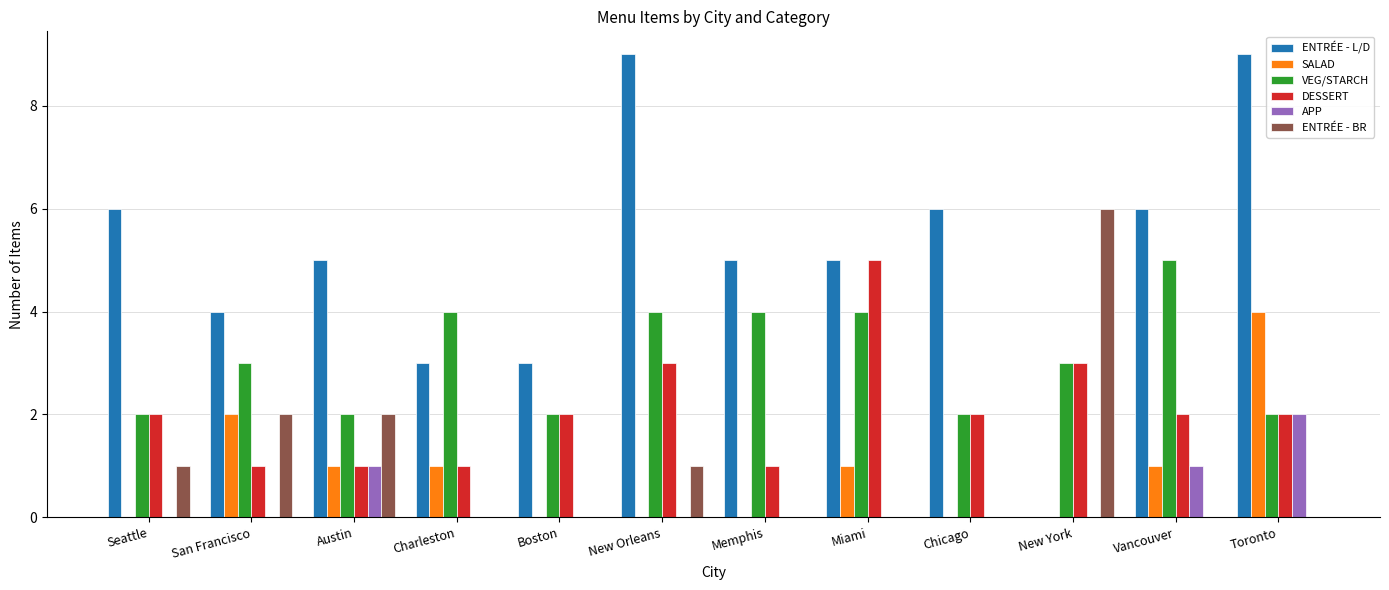

Which category has the highest value in the ENTRÉE - BR series?

New York